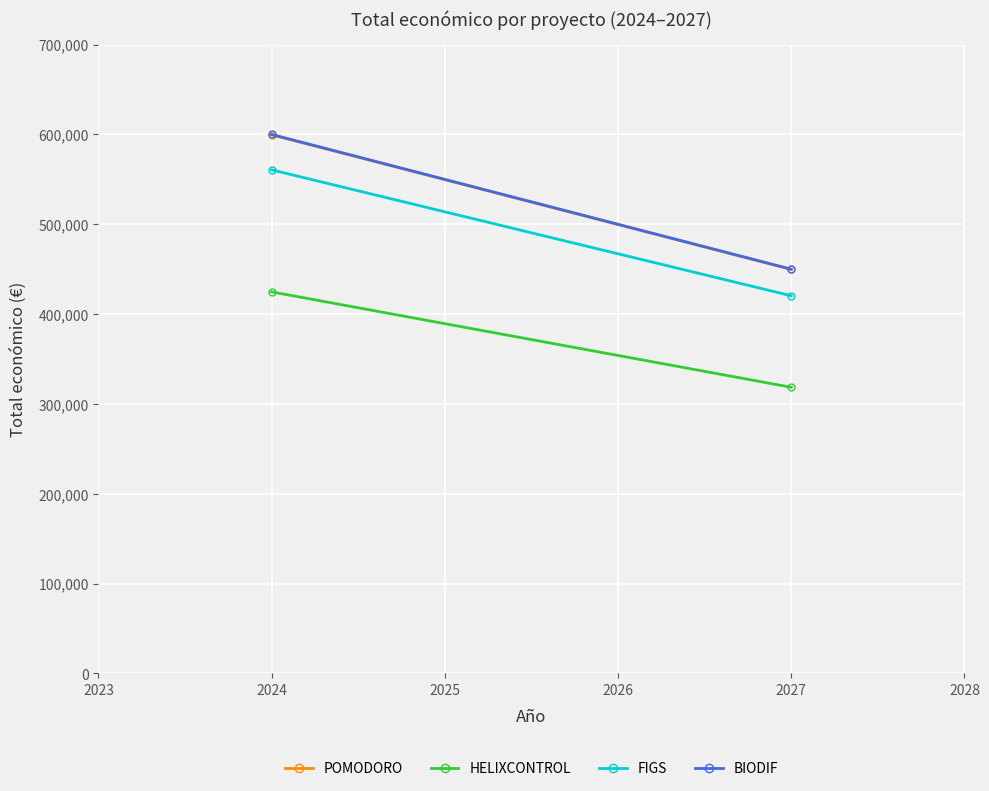

Rank the series at 2027 from lowest to highest value.

HELIXCONTROL, FIGS, POMODORO, BIODIF